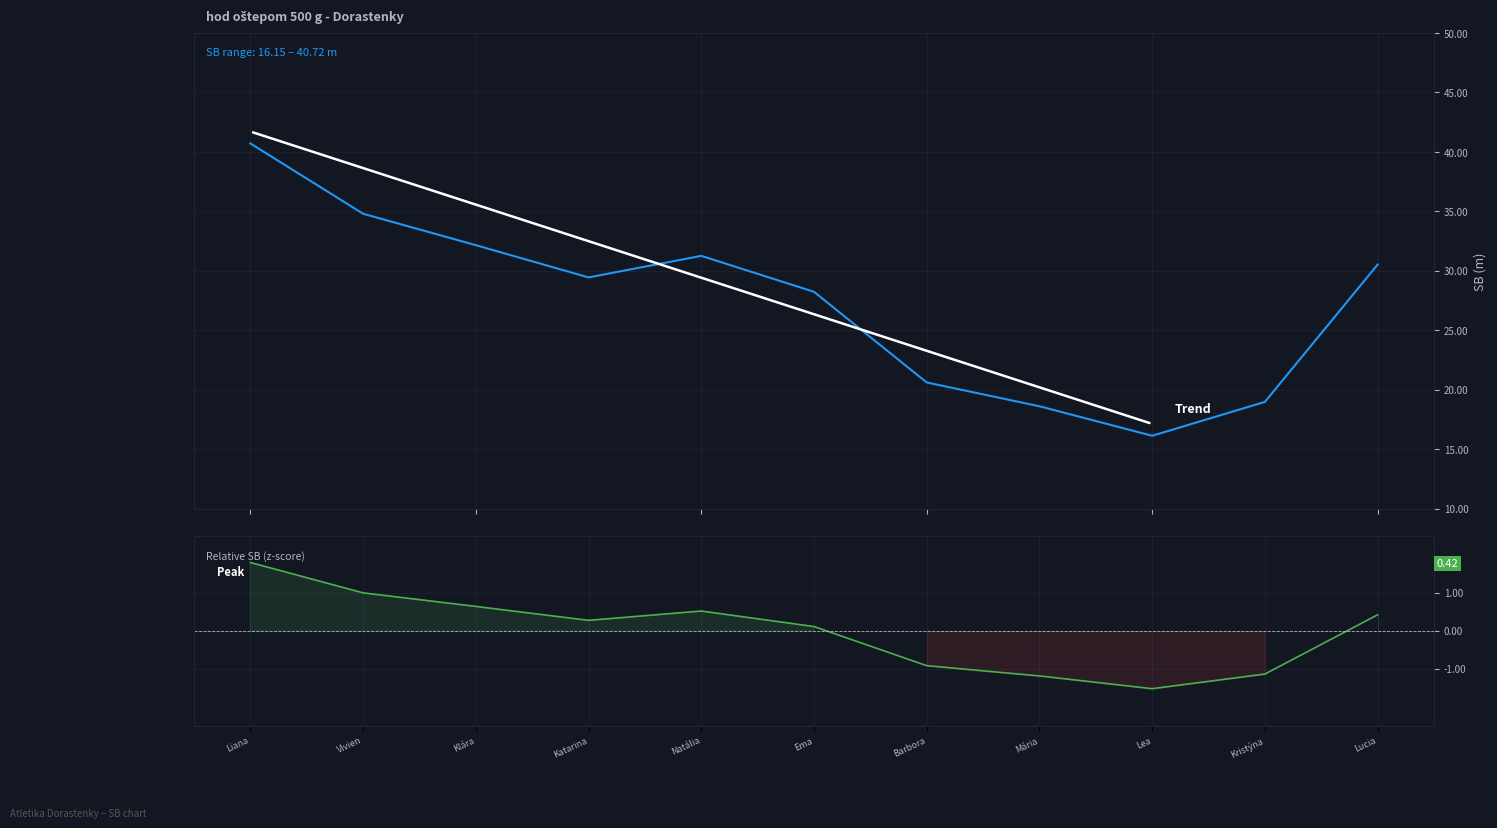

What is the lowest value of the SB series?

16.1